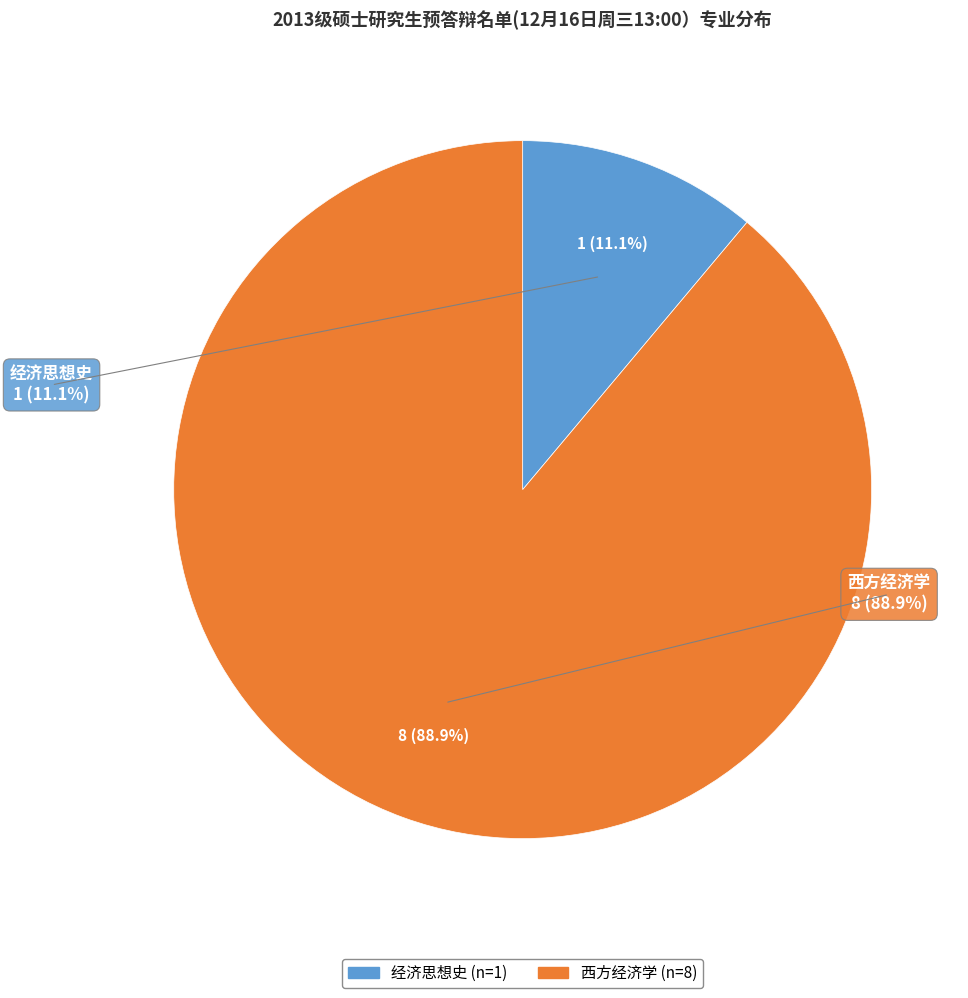

To the nearest percent, what portion does 经济思想史 represent?

11%